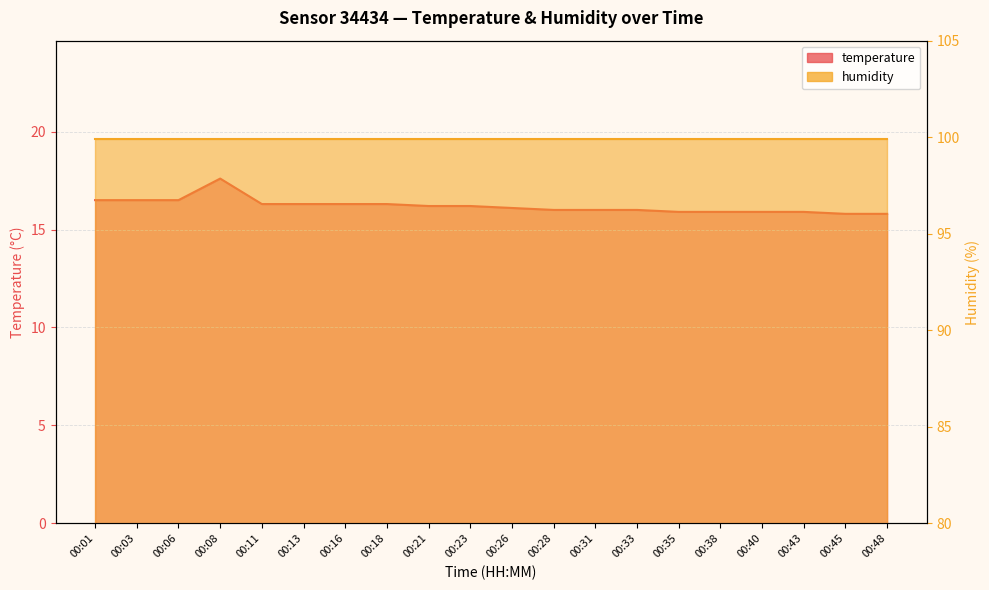

True or false: the data has more than 2 interior local peaks.

False